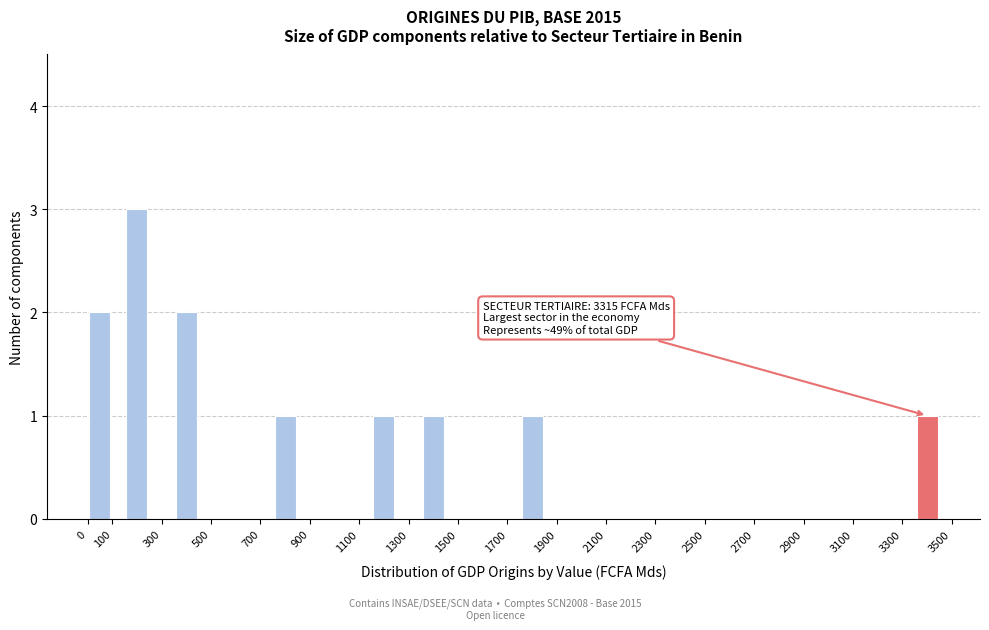

Which range on the x-axis has the tallest bar?

100 to 300